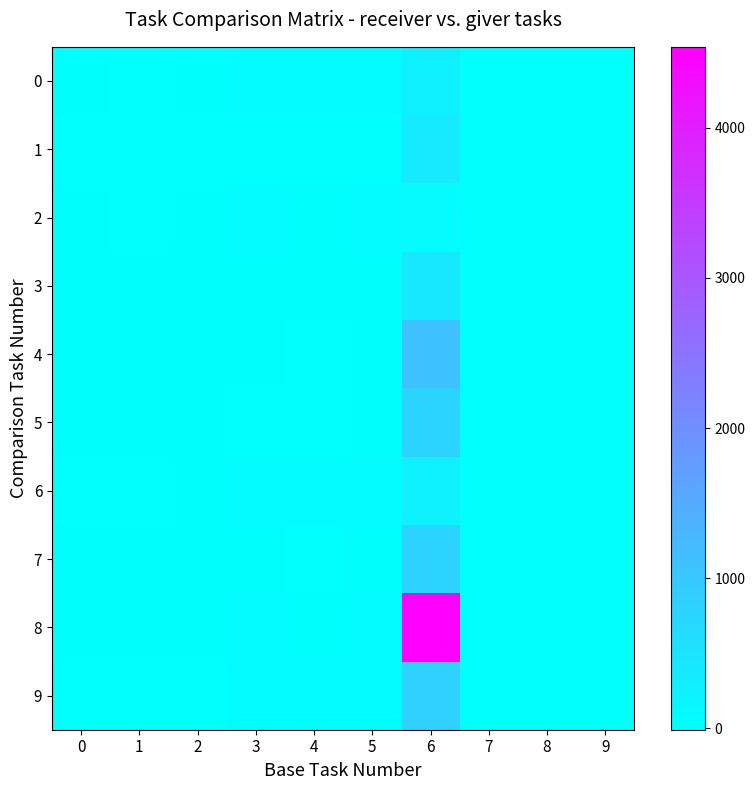

Which series has the largest range (max minus min)?

8